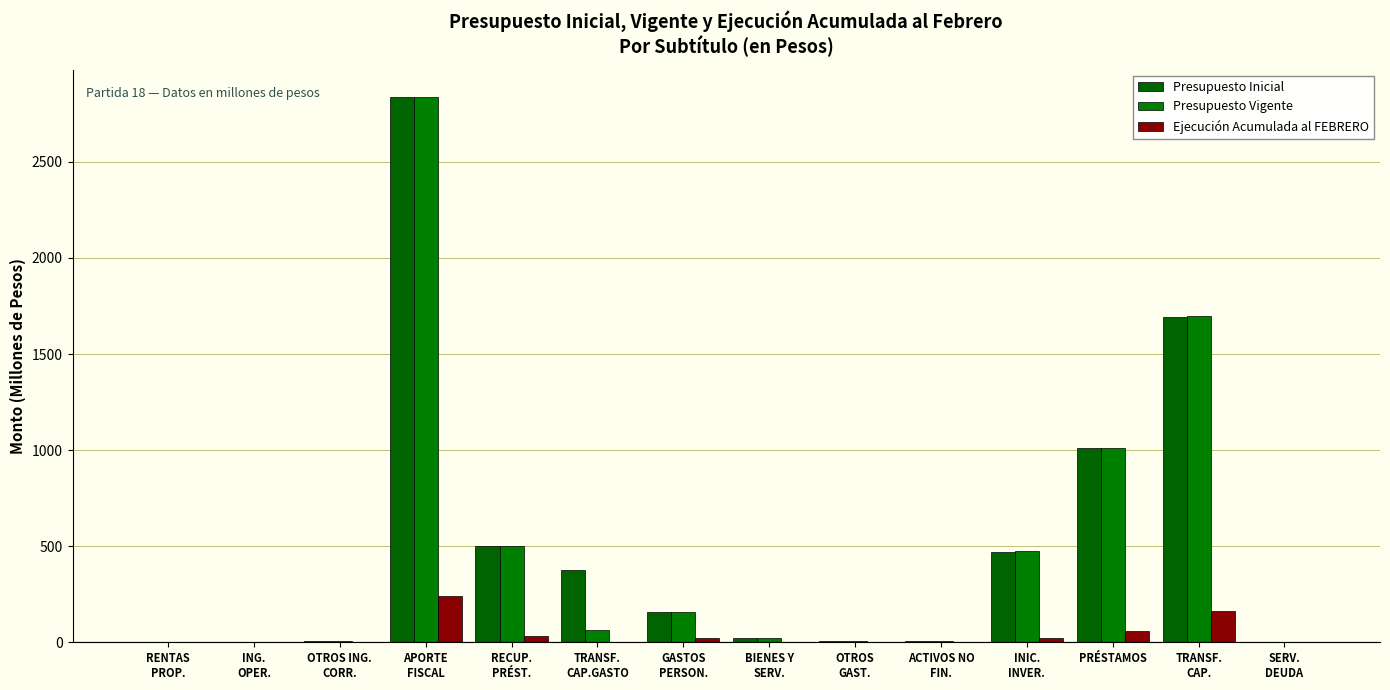

Are the bars horizontal?

No